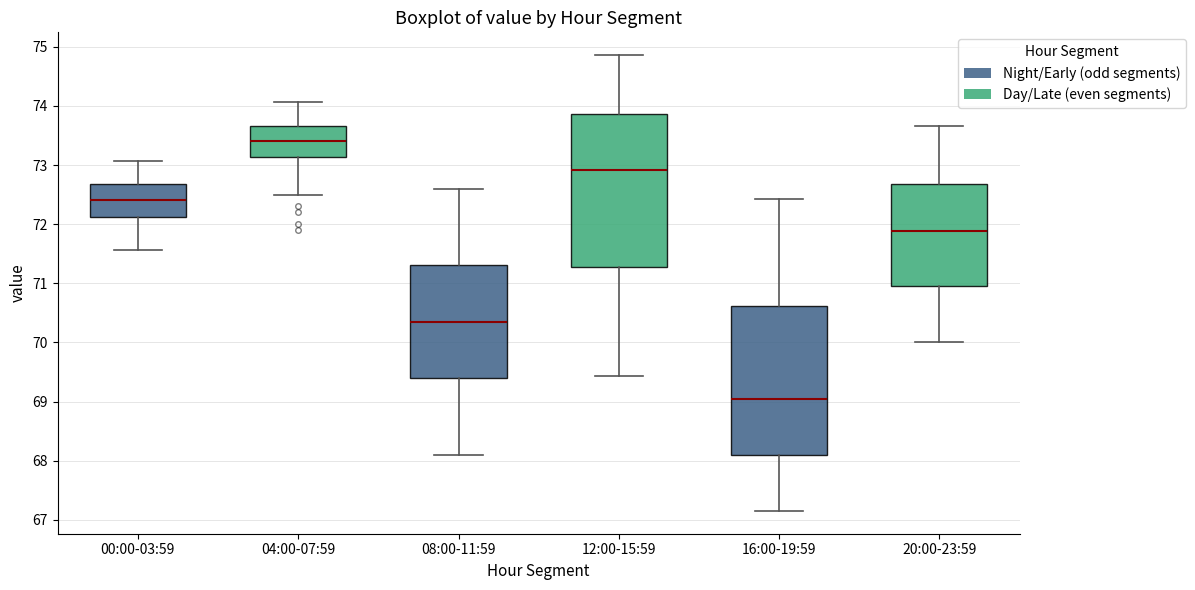

Where does the upper whisker of the box for 04:00-07:59 end on the y-axis? The values are not printed on the chart, so give them approximately, as read against the axis.

74.1